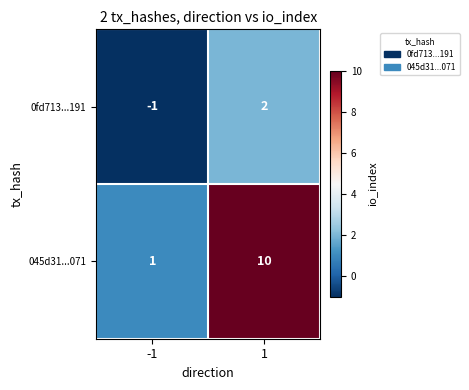

Is the value of 0fd713...191 at -1 greater than the value of 045d31...071 at 1?

No